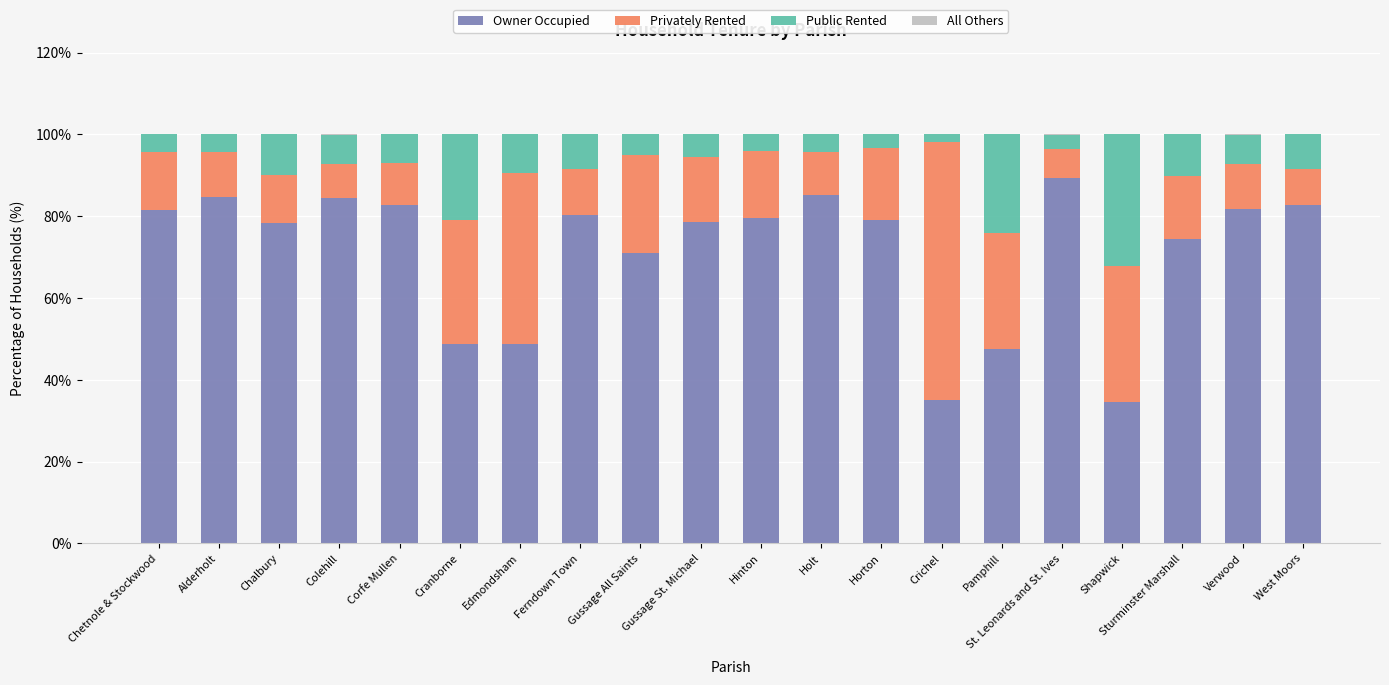

The value of Owner Occupied at West Moors is 82.8. True or false?

True